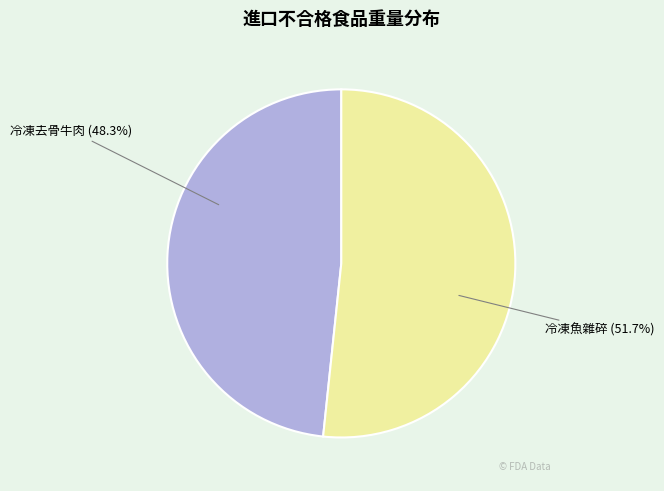

Is there any slice that represents more than half of the pie?

Yes